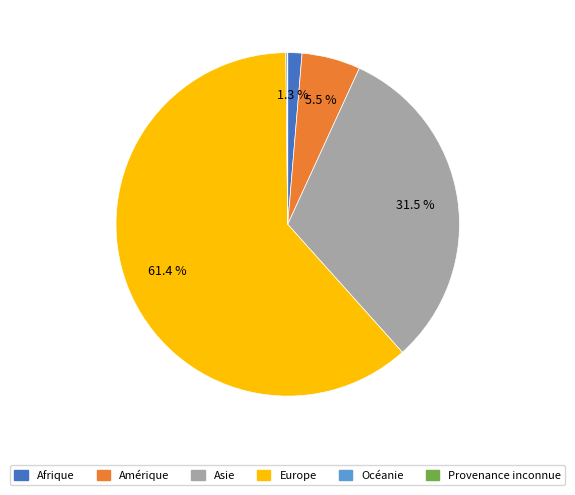

Is the sum of Afrique and Asie greater than half?

No